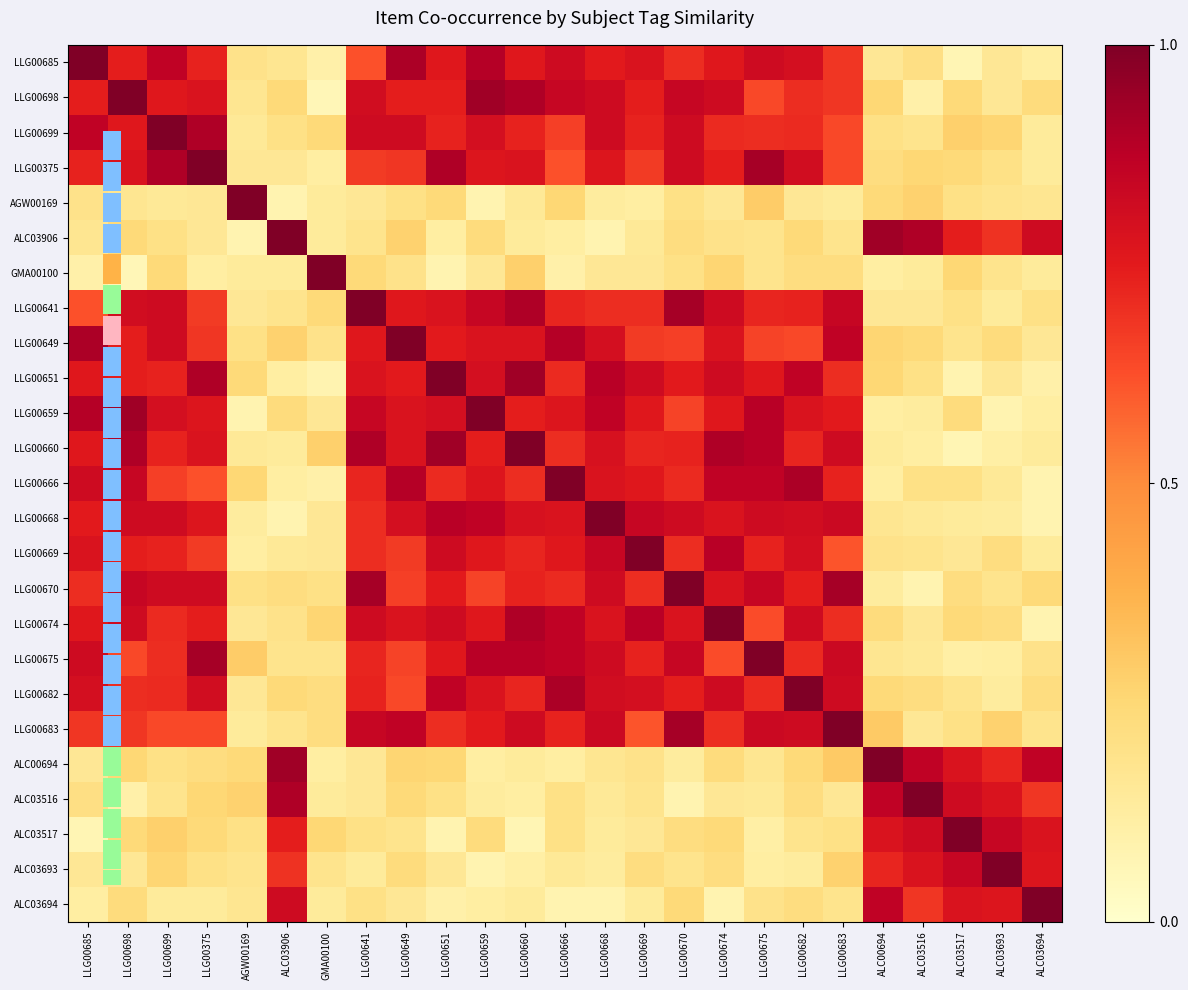

At which category is the sum across all series the highest?

LLG00674